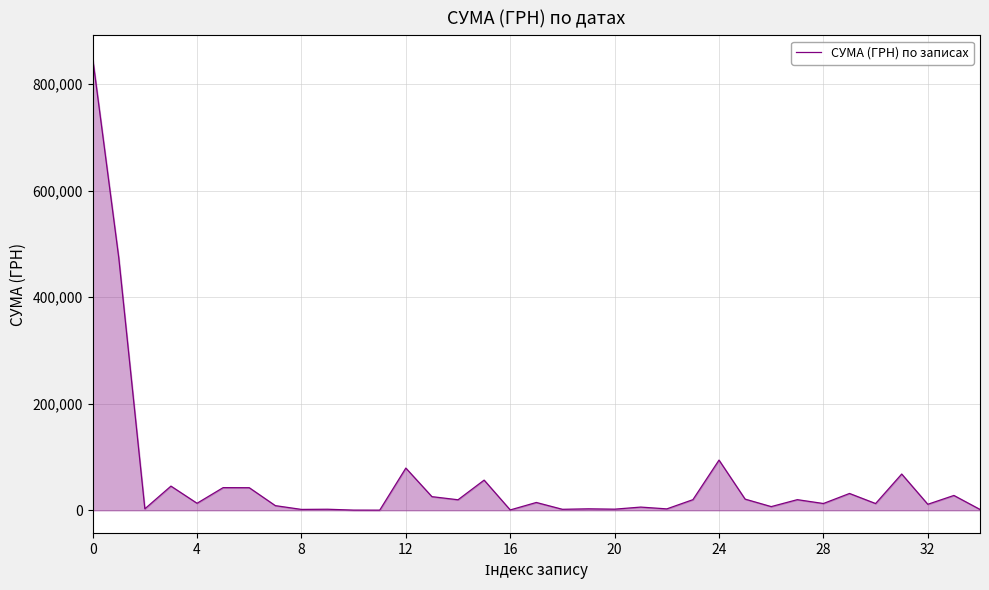

Does the chart display data point markers on the line(s)?

No